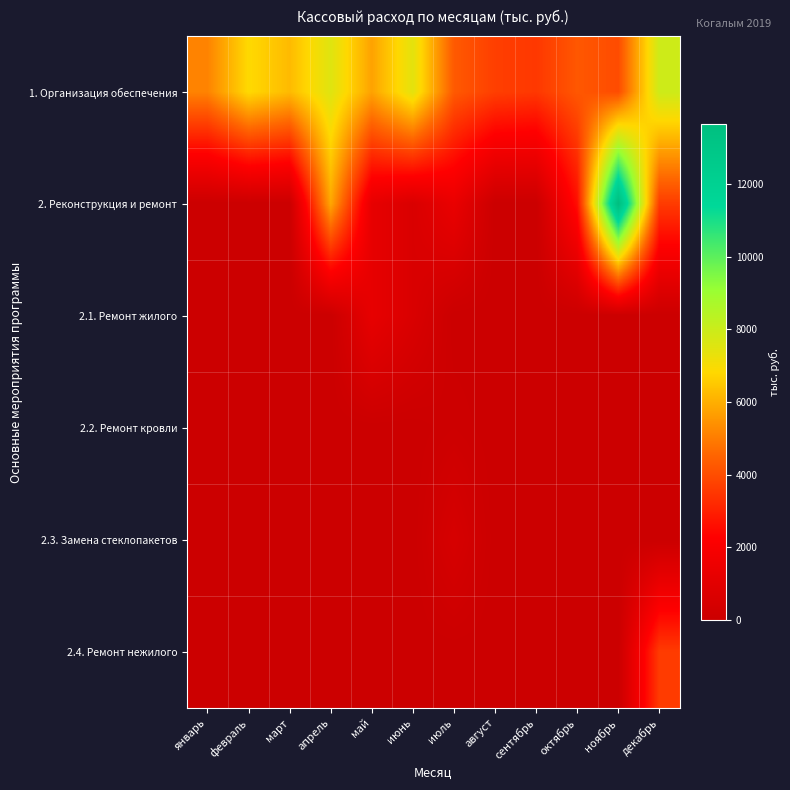

Reading left to right, transcribe all the data shown in this chart.

1. Организация обеспечения: январь=5140.4	февраль=6857.9	март=6233.3	апрель=7530.1	май=5750.1	июнь=7433.7	июль=4285.0	август=3682.9	сентябрь=3530.2	октябрь=4225.4	ноябрь=3978.3	декабрь=7944.3
2. Реконструкция и ремонт: январь=0.0	февраль=0.0	март=0.0	апрель=5850.0	май=1248.2	июнь=630.9	июль=1358.8	август=0.0	сентябрь=0.0	октябрь=2593.1	ноябрь=13650.0	декабрь=3610.5
2.1. Ремонт жилого: январь=0.0	февраль=0.0	март=0.0	апрель=0.0	май=1248.2	июнь=630.9	июль=0.0	август=0.0	сентябрь=0.0	октябрь=0.0	ноябрь=0.0	декабрь=0.0
2.2. Ремонт кровли: январь=0.0	февраль=0.0	март=0.0	апрель=0.0	май=0.0	июнь=0.0	июль=102.9	август=0.0	сентябрь=0.0	октябрь=0.0	ноябрь=0.0	декабрь=0.0
2.3. Замена стеклопакетов: январь=0.0	февраль=0.0	март=0.0	апрель=0.0	май=0.0	июнь=0.0	июль=507.8	август=0.0	сентябрь=0.0	октябрь=0.0	ноябрь=0.0	декабрь=0.0
2.4. Ремонт нежилого: январь=0.0	февраль=0.0	март=0.0	апрель=0.0	май=0.0	июнь=0.0	июль=0.0	август=0.0	сентябрь=0.0	октябрь=0.0	ноябрь=0.0	декабрь=3610.5